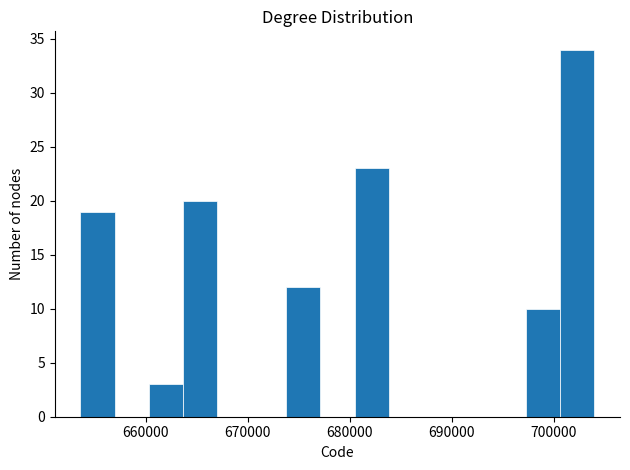

Read against the x-axis, roughly where is the centre of the tallest bar?

702000